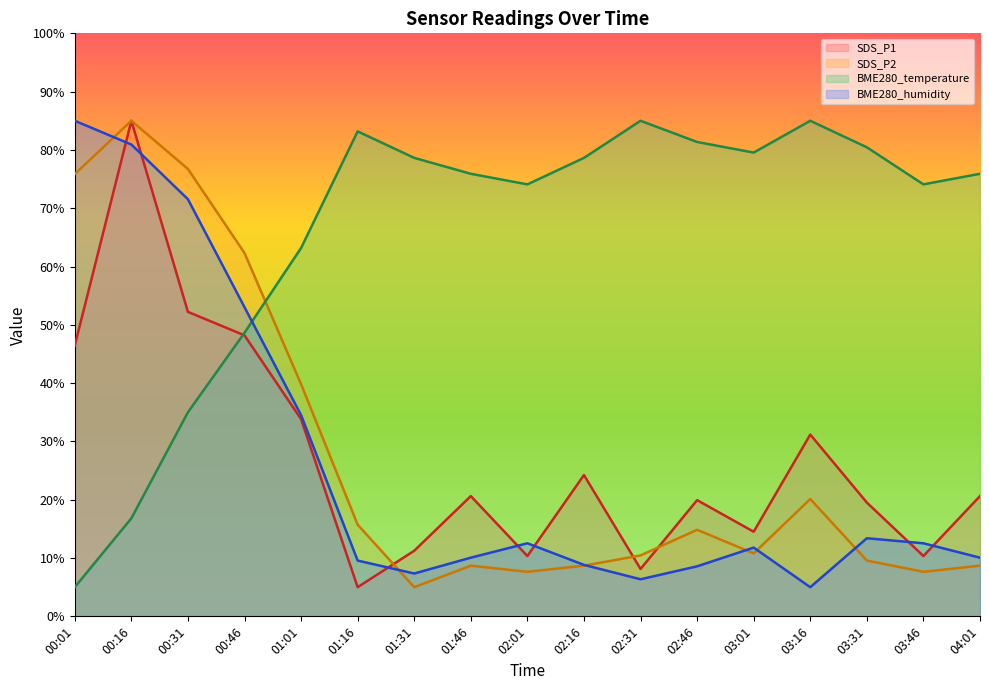

Reading right to left, extract all data points from this chart.

SDS_P1: 04:01=20.6	03:46=10.3	03:31=19.5	03:16=31.2	03:01=14.5	02:46=19.9	02:31=8.1	02:16=24.2	02:01=10.3	01:46=20.6	01:31=11.3	01:16=5.0	01:01=33.8	00:46=48.2	00:31=52.2	00:16=85.0	00:01=46.5
SDS_P2: 04:01=8.7	03:46=7.6	03:31=9.6	03:16=20.1	03:01=10.8	02:46=14.8	02:31=10.5	02:16=8.7	02:01=7.6	01:46=8.7	01:31=5.0	01:16=15.7	01:01=39.8	00:46=62.3	00:31=76.7	00:16=85.0	00:01=75.9
BME280_temperature: 04:01=75.9	03:46=74.1	03:31=80.5	03:16=85.0	03:01=79.5	02:46=81.4	02:31=85.0	02:16=78.6	02:01=74.1	01:46=75.9	01:31=78.6	01:16=83.2	01:01=63.2	00:46=48.6	00:31=35.0	00:16=16.8	00:01=5.0
BME280_humidity: 04:01=10.1	03:46=12.5	03:31=13.4	03:16=5.0	03:01=11.8	02:46=8.6	02:31=6.4	02:16=8.8	02:01=12.5	01:46=10.1	01:31=7.3	01:16=9.6	01:01=34.5	00:46=53.0	00:31=71.5	00:16=80.9	00:01=85.0